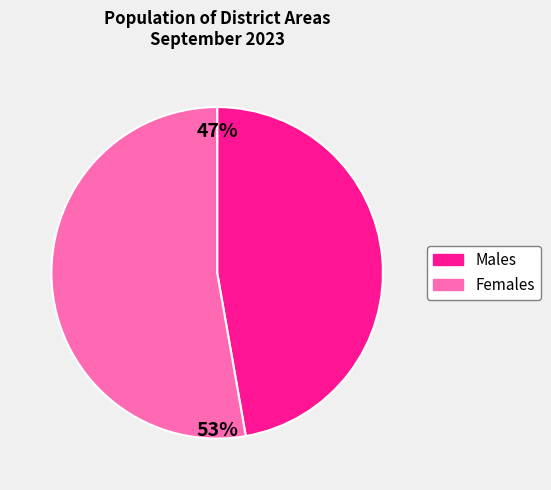

To the nearest percent, what is the average slice percentage?

50%